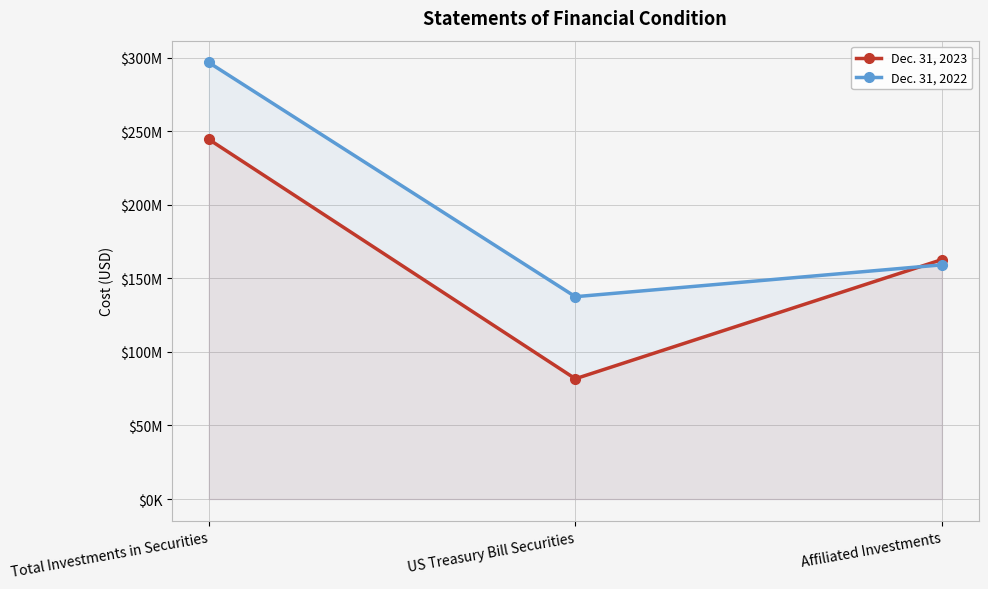

What is the average value of the Dec. 31, 2022 series?

197861787